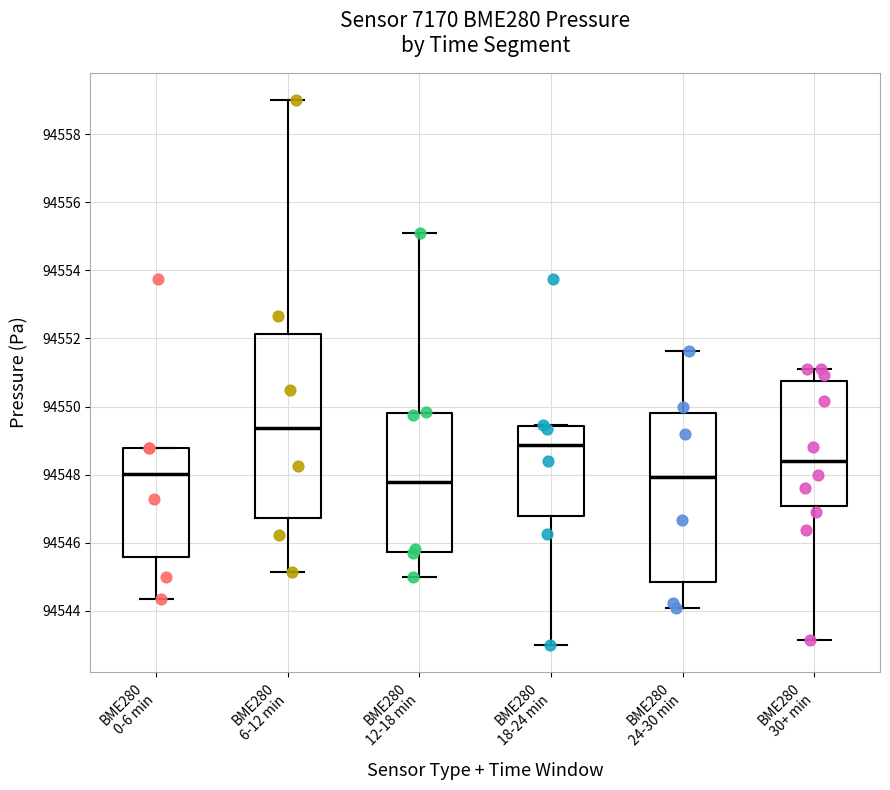

Which box is the tallest, from its lower edge to its upper edge?

BME280 6-12 min